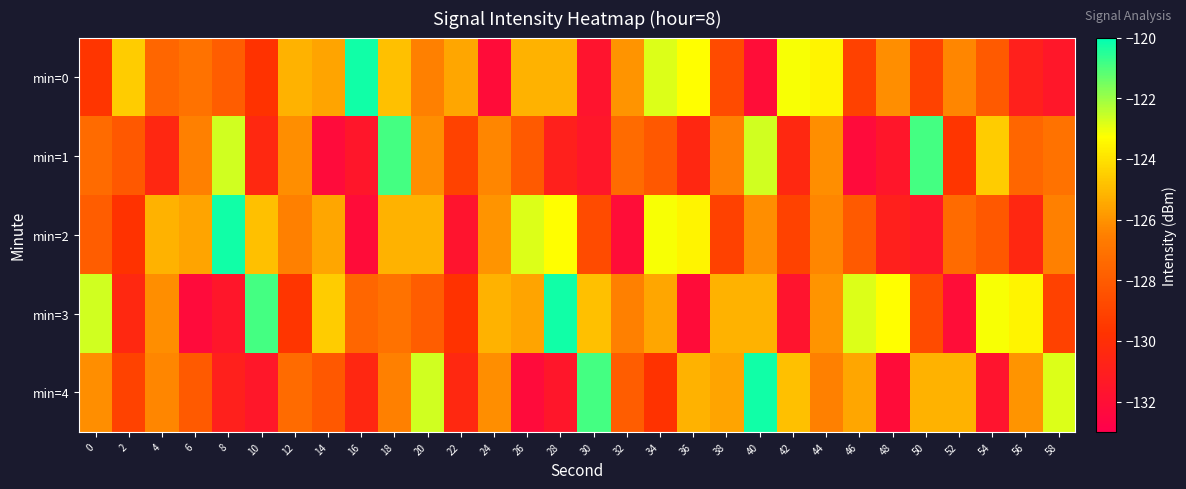

Count the number of categories in the chart.

30